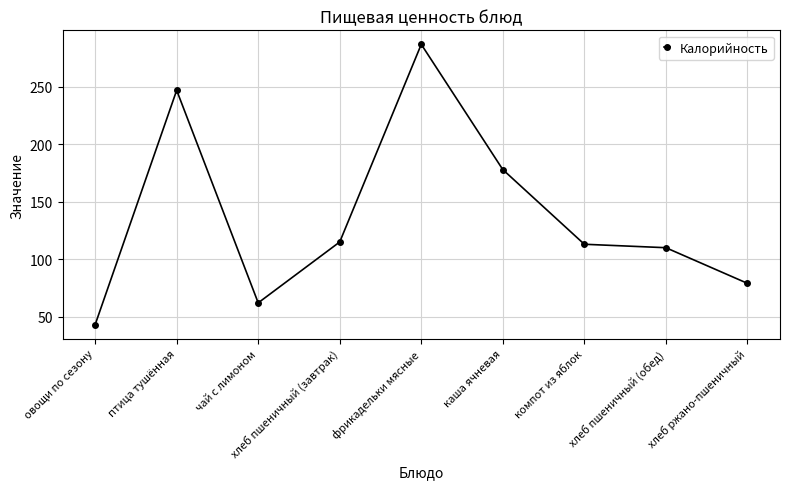

Which category has the highest value across all series?

фрикадельки мясные